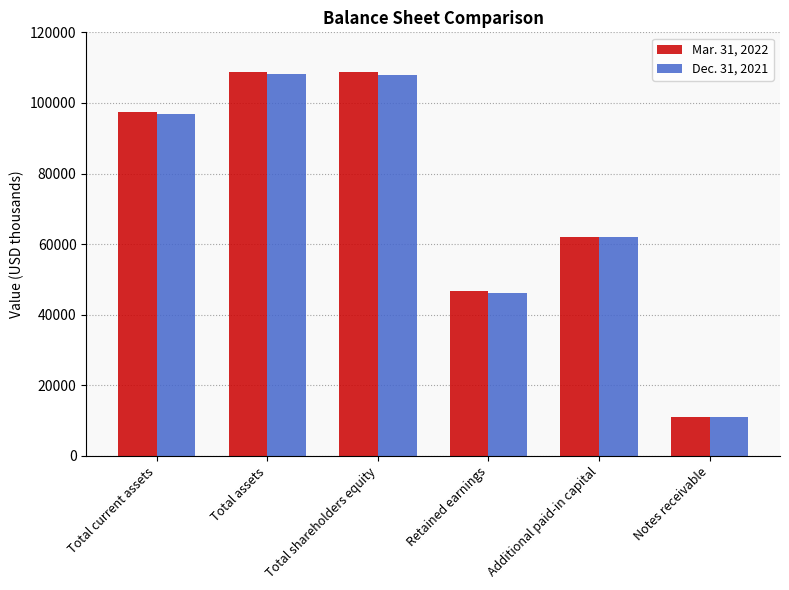

How many series are shown in this chart?

2